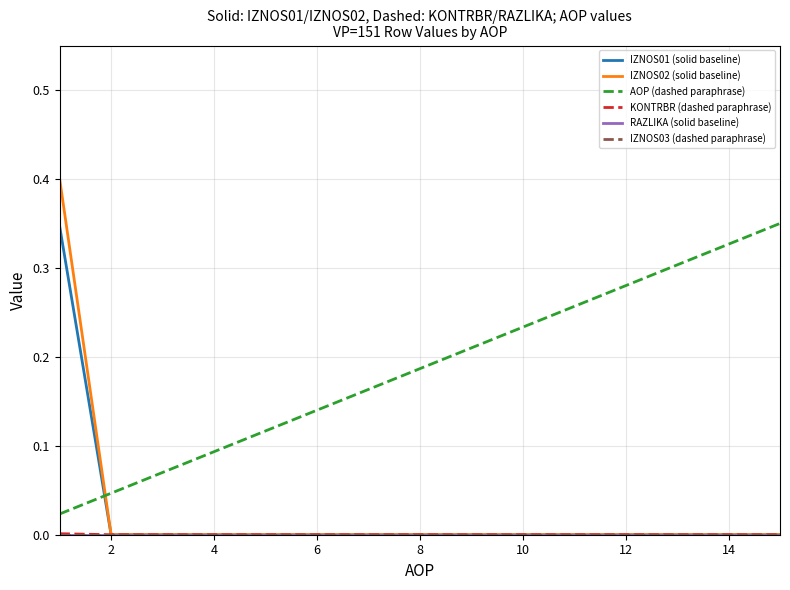

Which series ends up on top after the final intersection of AOP (dashed paraphrase) and IZNOS01 (solid baseline)?

AOP (dashed paraphrase)